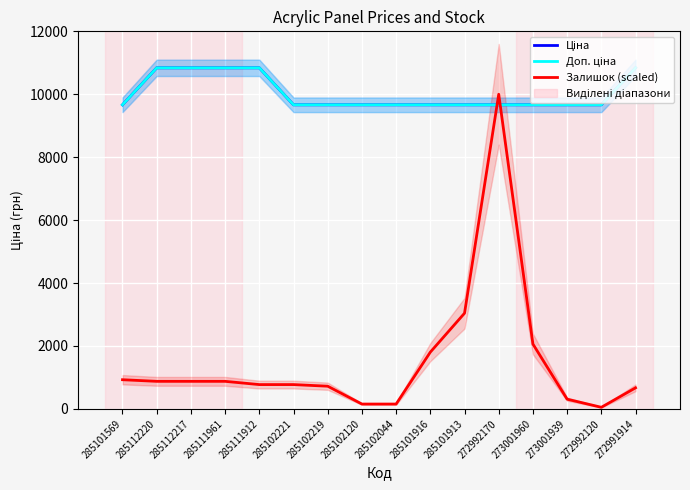

Between 285112217 and 272992120, which is larger?

285112217